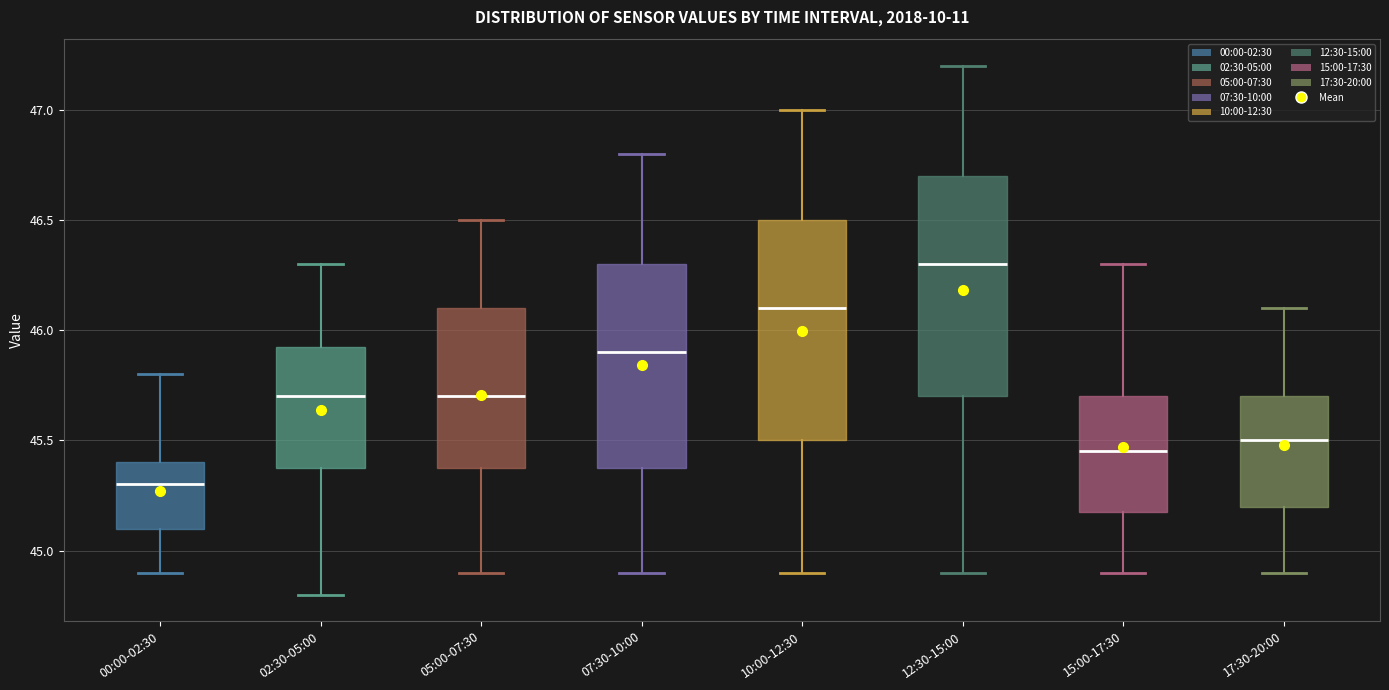

Reading left to right, transcribe this box plot: for each box, give where its median line is, the range the box spans, and where its two whiskers end, as read against the y-axis. The values are not printed on the chart, so give them approximately, as read against the axis.

00:00-02:30: median 45.30, box 45.10 to 45.40, whiskers 44.90 to 45.80
02:30-05:00: median 45.70, box 45.40 to 45.95, whiskers 44.80 to 46.30
05:00-07:30: median 45.70, box 45.40 to 46.10, whiskers 44.90 to 46.50
07:30-10:00: median 45.90, box 45.40 to 46.30, whiskers 44.90 to 46.80
10:00-12:30: median 46.10, box 45.50 to 46.50, whiskers 44.90 to 47.00
12:30-15:00: median 46.30, box 45.70 to 46.70, whiskers 44.90 to 47.20
15:00-17:30: median 45.45, box 45.20 to 45.70, whiskers 44.90 to 46.30
17:30-20:00: median 45.50, box 45.20 to 45.70, whiskers 44.90 to 46.10